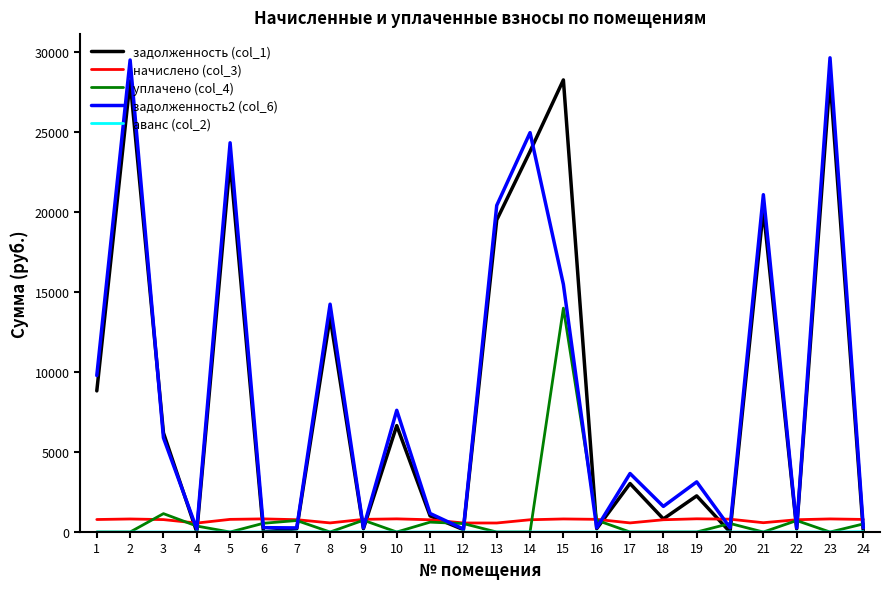

Is the value of уплачено (col_4) at 7 greater than the value of задолженность (col_1) at 20?

Yes